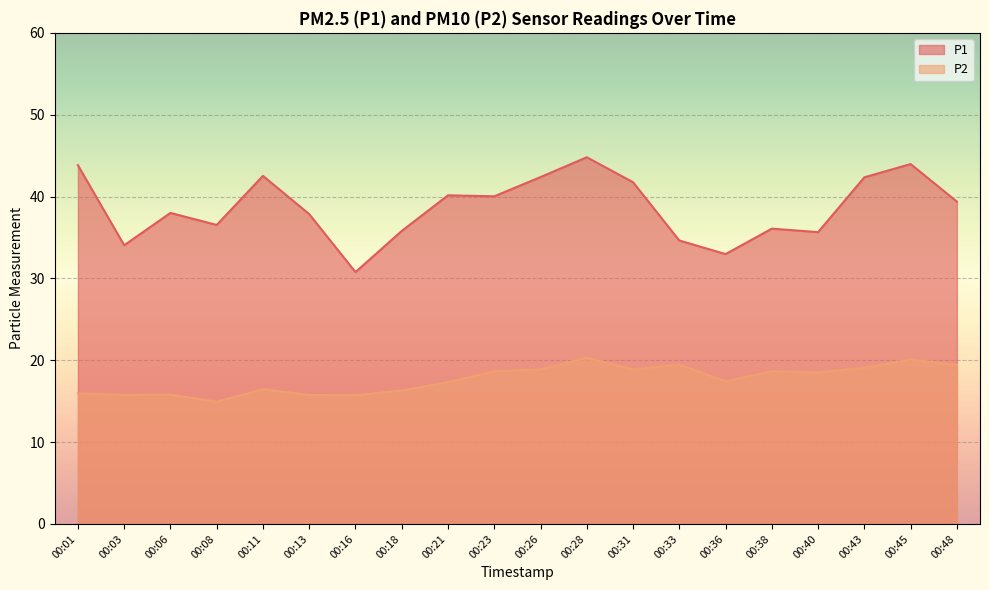

What are all the series names shown in the legend?

P1, P2